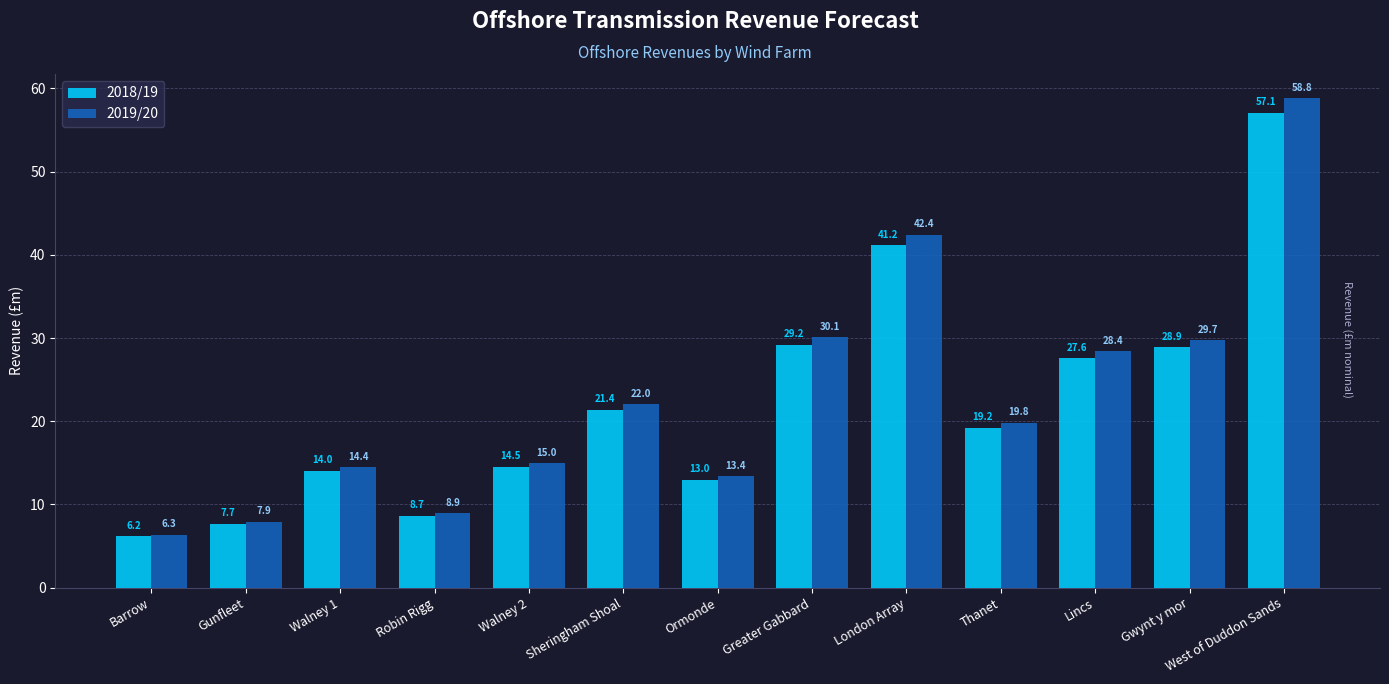

What value does the 2019/20 series have at Robin Rigg?

8.9